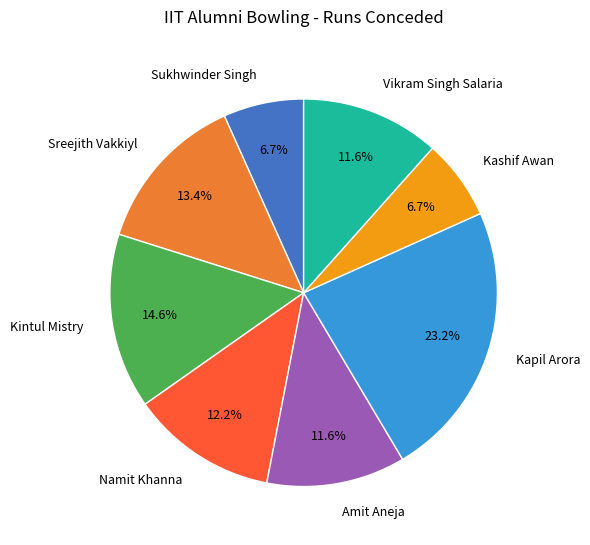

Combined, what portion of the pie is Kintul Mistry and Kashif Awan?

21.3%